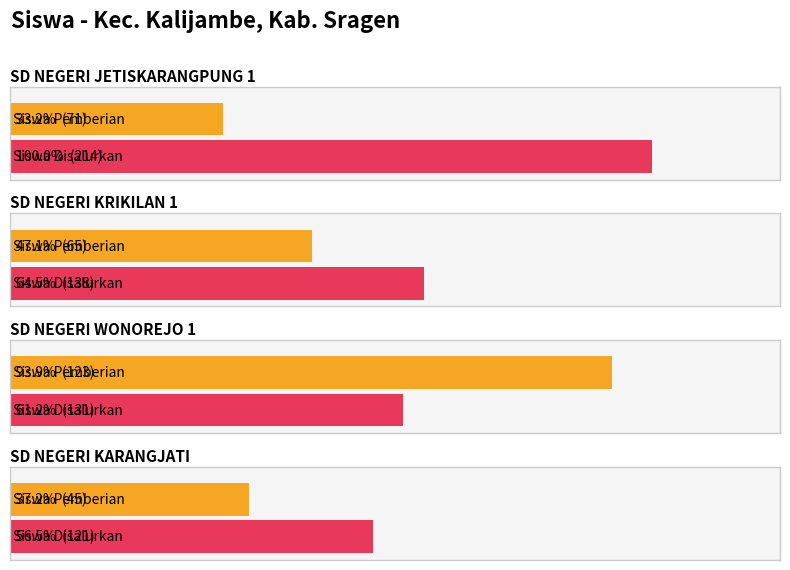

Which series has the largest range (max minus min)?

Siswa Disalurkan